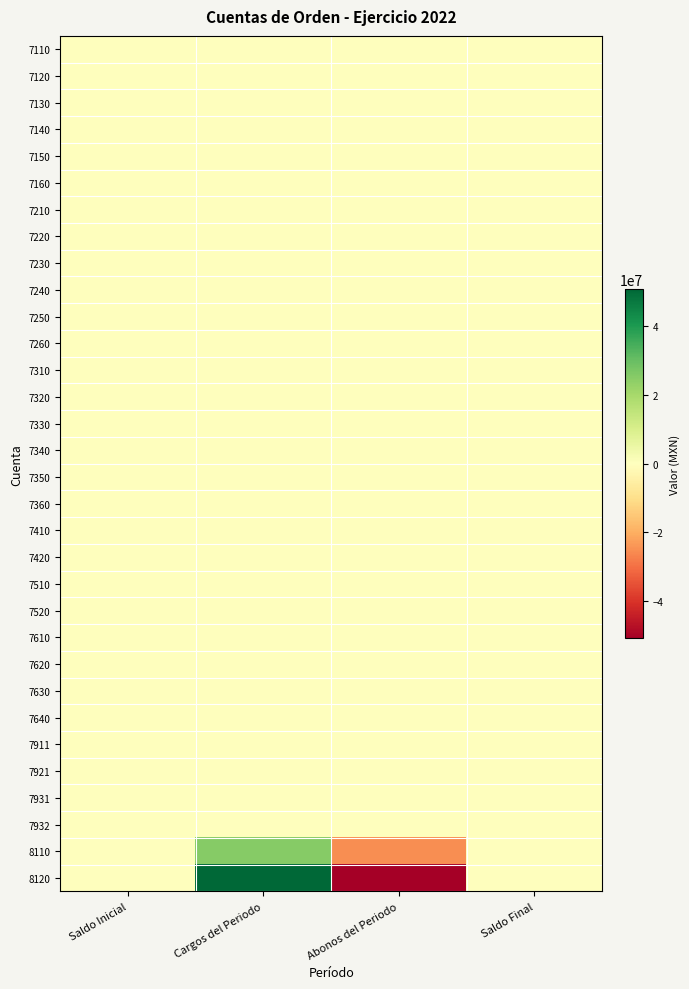

Reading right to left, transcribe all the data shown in this chart.

7110: Saldo Final=0.0	Abonos del Periodo=0.0	Cargos del Periodo=0.0	Saldo Inicial=0.0
7120: Saldo Final=0.0	Abonos del Periodo=0.0	Cargos del Periodo=0.0	Saldo Inicial=0.0
7130: Saldo Final=0.0	Abonos del Periodo=0.0	Cargos del Periodo=0.0	Saldo Inicial=0.0
7140: Saldo Final=0.0	Abonos del Periodo=0.0	Cargos del Periodo=0.0	Saldo Inicial=0.0
7150: Saldo Final=0.0	Abonos del Periodo=0.0	Cargos del Periodo=0.0	Saldo Inicial=0.0
7160: Saldo Final=0.0	Abonos del Periodo=0.0	Cargos del Periodo=0.0	Saldo Inicial=0.0
7210: Saldo Final=0.0	Abonos del Periodo=0.0	Cargos del Periodo=0.0	Saldo Inicial=0.0
7220: Saldo Final=0.0	Abonos del Periodo=0.0	Cargos del Periodo=0.0	Saldo Inicial=0.0
7230: Saldo Final=0.0	Abonos del Periodo=0.0	Cargos del Periodo=0.0	Saldo Inicial=0.0
7240: Saldo Final=0.0	Abonos del Periodo=0.0	Cargos del Periodo=0.0	Saldo Inicial=0.0
7250: Saldo Final=0.0	Abonos del Periodo=0.0	Cargos del Periodo=0.0	Saldo Inicial=0.0
7260: Saldo Final=0.0	Abonos del Periodo=0.0	Cargos del Periodo=0.0	Saldo Inicial=0.0
7310: Saldo Final=0.0	Abonos del Periodo=0.0	Cargos del Periodo=0.0	Saldo Inicial=0.0
7320: Saldo Final=0.0	Abonos del Periodo=0.0	Cargos del Periodo=0.0	Saldo Inicial=0.0
7330: Saldo Final=0.0	Abonos del Periodo=0.0	Cargos del Periodo=0.0	Saldo Inicial=0.0
7340: Saldo Final=0.0	Abonos del Periodo=0.0	Cargos del Periodo=0.0	Saldo Inicial=0.0
7350: Saldo Final=0.0	Abonos del Periodo=0.0	Cargos del Periodo=0.0	Saldo Inicial=0.0
7360: Saldo Final=0.0	Abonos del Periodo=0.0	Cargos del Periodo=0.0	Saldo Inicial=0.0
7410: Saldo Final=0.0	Abonos del Periodo=0.0	Cargos del Periodo=0.0	Saldo Inicial=0.0
7420: Saldo Final=0.0	Abonos del Periodo=0.0	Cargos del Periodo=0.0	Saldo Inicial=0.0
7510: Saldo Final=0.0	Abonos del Periodo=0.0	Cargos del Periodo=0.0	Saldo Inicial=0.0
7520: Saldo Final=0.0	Abonos del Periodo=0.0	Cargos del Periodo=0.0	Saldo Inicial=0.0
7610: Saldo Final=0.0	Abonos del Periodo=0.0	Cargos del Periodo=0.0	Saldo Inicial=0.0
7620: Saldo Final=0.0	Abonos del Periodo=0.0	Cargos del Periodo=0.0	Saldo Inicial=0.0
7630: Saldo Final=0.0	Abonos del Periodo=0.0	Cargos del Periodo=0.0	Saldo Inicial=0.0
7640: Saldo Final=0.0	Abonos del Periodo=0.0	Cargos del Periodo=0.0	Saldo Inicial=0.0
7911: Saldo Final=0.0	Abonos del Periodo=0.0	Cargos del Periodo=0.0	Saldo Inicial=0.0
7921: Saldo Final=0.0	Abonos del Periodo=0.0	Cargos del Periodo=0.0	Saldo Inicial=0.0
7931: Saldo Final=0.0	Abonos del Periodo=0.0	Cargos del Periodo=0.0	Saldo Inicial=0.0
7932: Saldo Final=0.0	Abonos del Periodo=0.0	Cargos del Periodo=0.0	Saldo Inicial=0.0
8110: Saldo Final=0.0	Abonos del Periodo=-25186818.8	Cargos del Periodo=25186818.8	Saldo Inicial=0.0
8120: Saldo Final=0.0	Abonos del Periodo=-50943908.2	Cargos del Periodo=50943908.2	Saldo Inicial=0.0